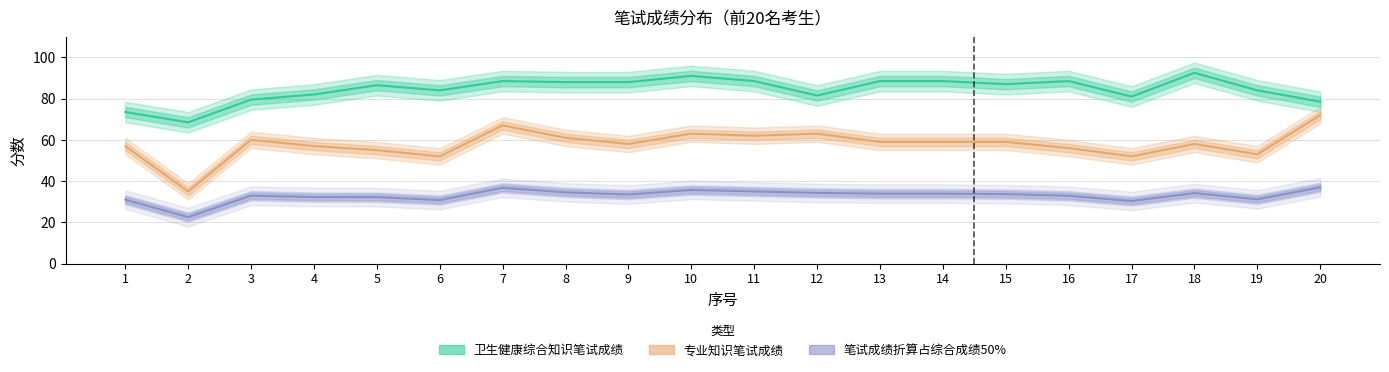

Reading left to right, transcribe all the data shown in this chart.

卫生健康综合知识笔试成绩: 73.5	68.5	79.5	82.0	86.5	84.0	88.5	88.0	88.0	91.0	88.5	81.5	88.5	88.5	87.0	88.5	81.0	92.5	84.0	78.5
专业知识笔试成绩: 57.0	35.0	60.0	57.0	55.0	52.0	67.0	61.0	58.0	63.0	62.0	63.0	59.0	59.0	59.0	56.0	52.0	58.0	53.0	72.0
笔试成绩折算占综合成绩50%: 31.0	22.5	32.9	32.2	32.2	30.8	36.7	34.5	33.5	35.7	35.0	34.3	33.9	33.9	33.7	32.9	30.4	34.2	31.1	37.0